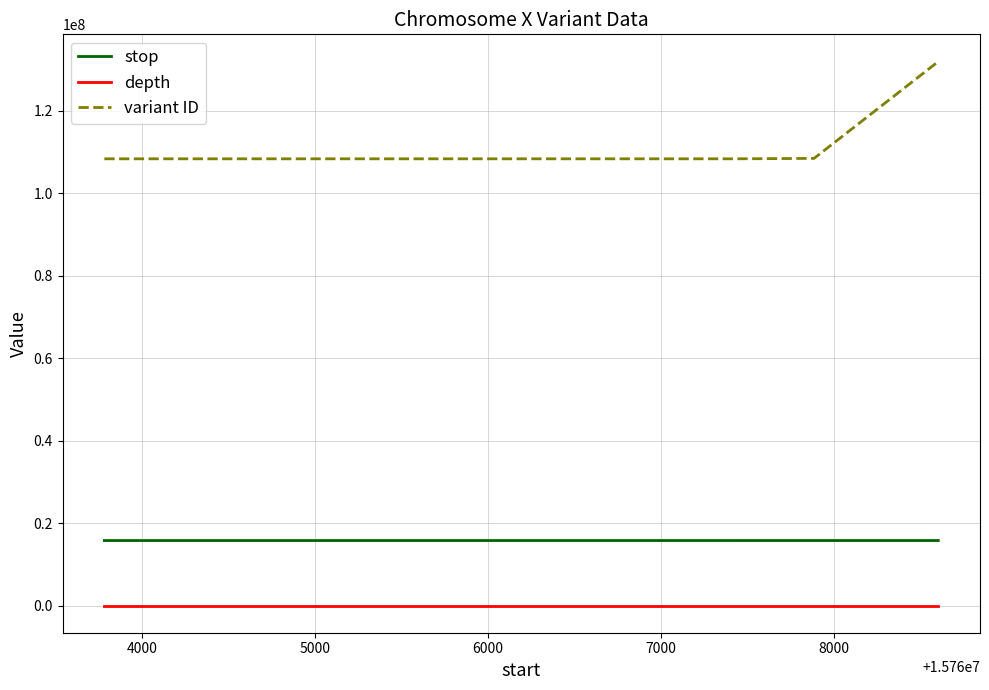

Which series has the largest total across all categories?

variant ID